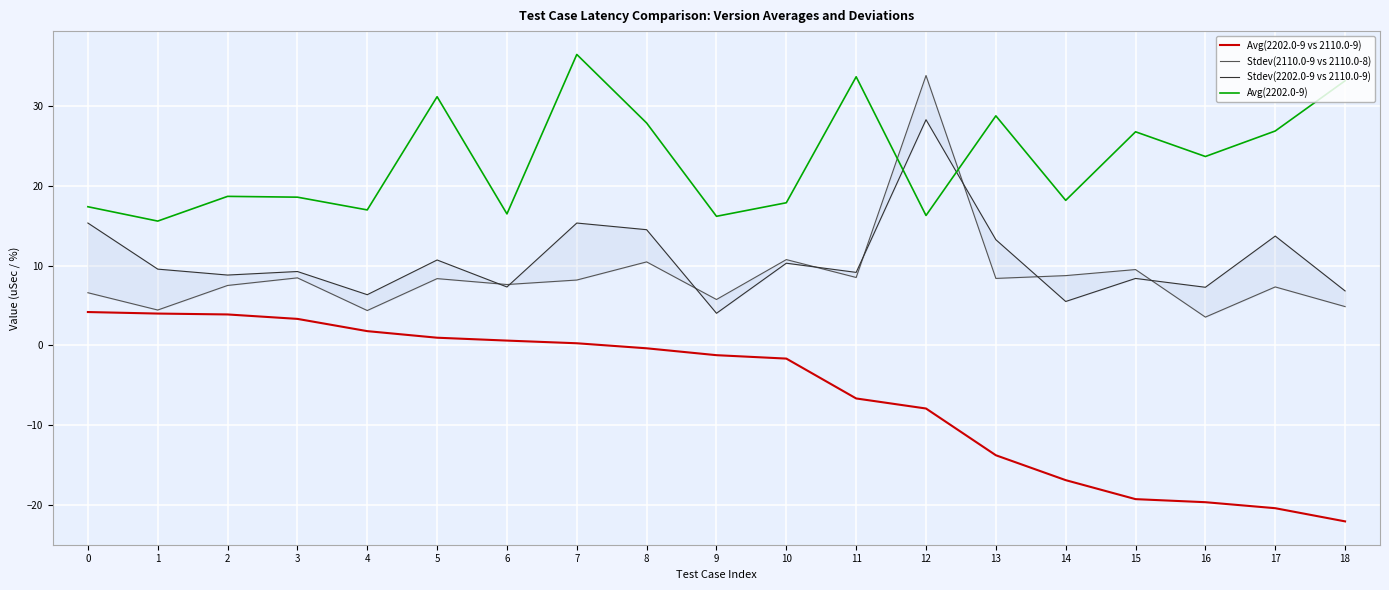

Does the chart display data point markers on the line(s)?

No